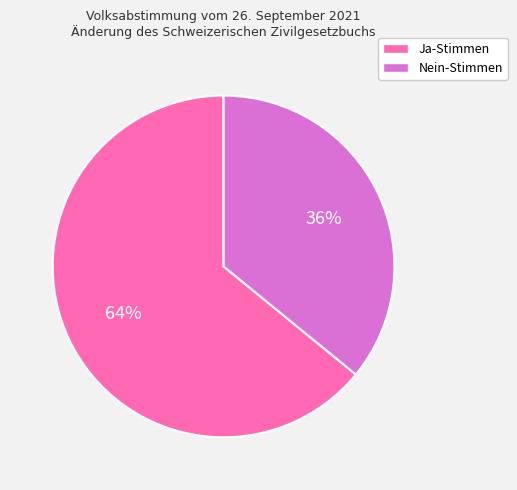

Rank the categories by value from lowest to highest.

Nein-Stimmen, Ja-Stimmen